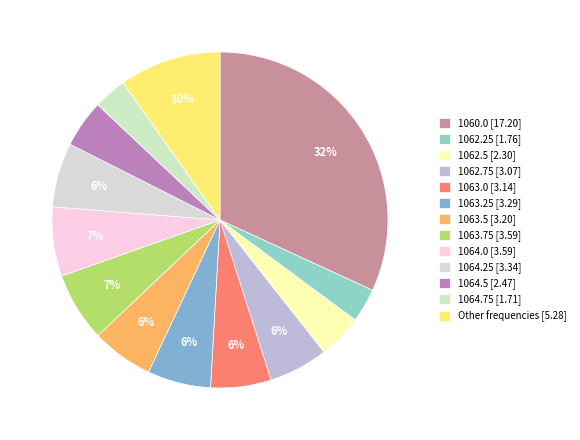

Count the number of slices in the pie.

13